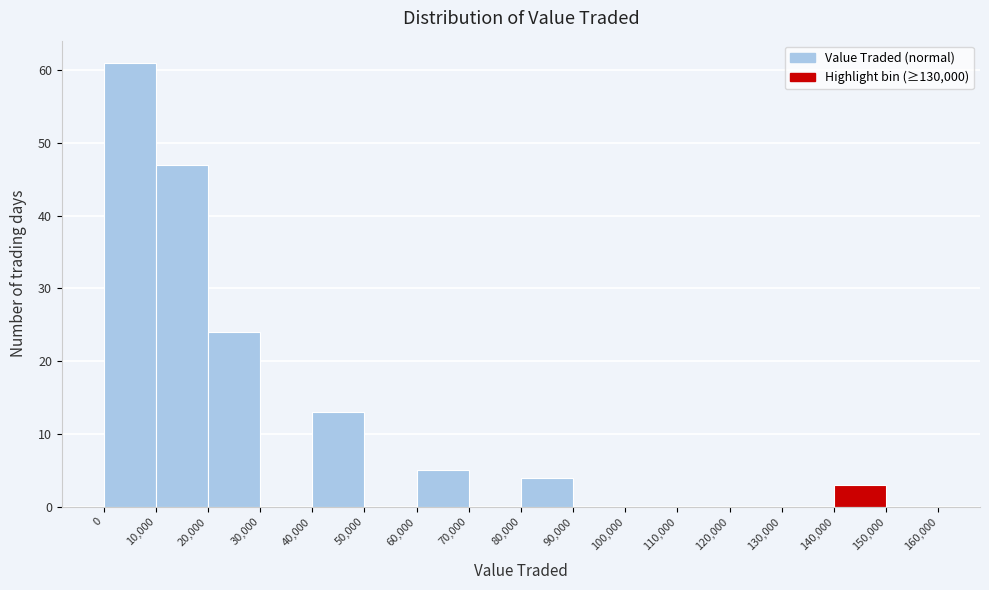

Reading left to right, list every bar in this chart as the range it spans on the x-axis followed by its height. The values are not printed on the chart, so give them approximately, as read against the axis.

0 to 10,000: 61
10,000 to 20,000: 47
20,000 to 30,000: 24
30,000 to 40,000: 0
40,000 to 50,000: 13
50,000 to 60,000: 0
60,000 to 70,000: 5
70,000 to 80,000: 0
80,000 to 90,000: 4
90,000 to 100,000: 0
100,000 to 110,000: 0
110,000 to 120,000: 0
120,000 to 130,000: 0
130,000 to 140,000: 0
140,000 to 150,000: 3
150,000 to 160,000: 0